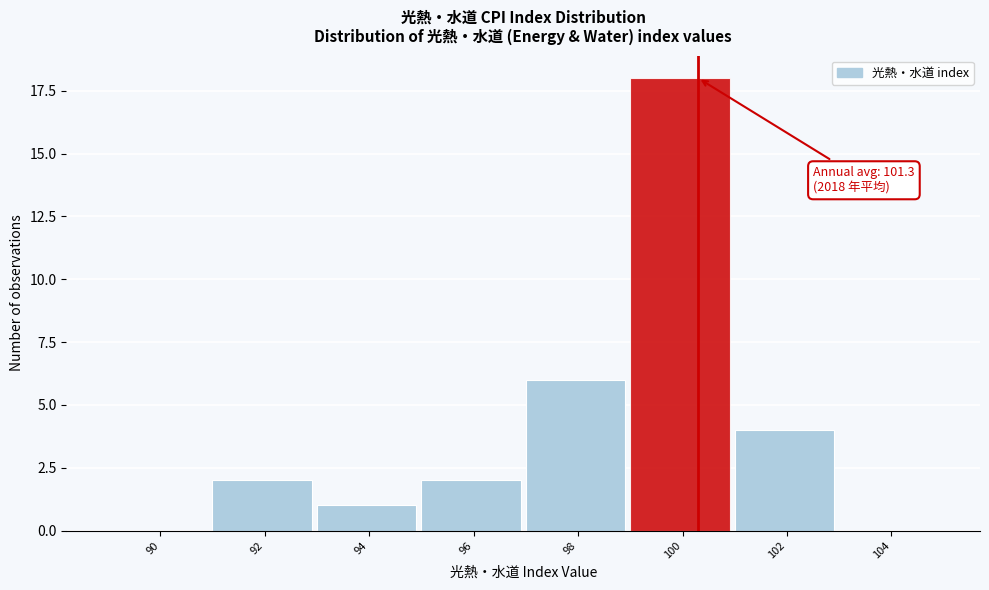

Reading right to left, list all the values displayed in this chart.

104=0	102=4	100=18	98=6	96=2	94=1	92=2	90=0